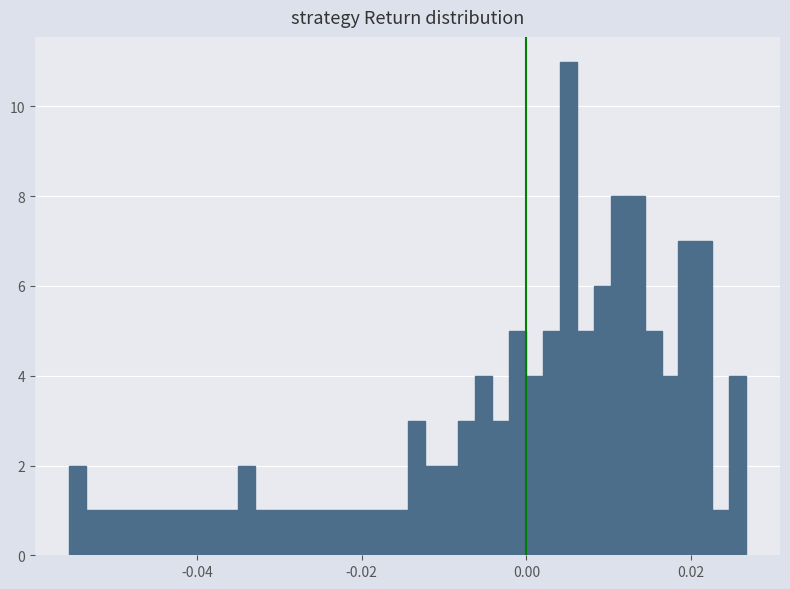

Read against the x-axis, roughly where is the centre of the tallest bar?

0.006